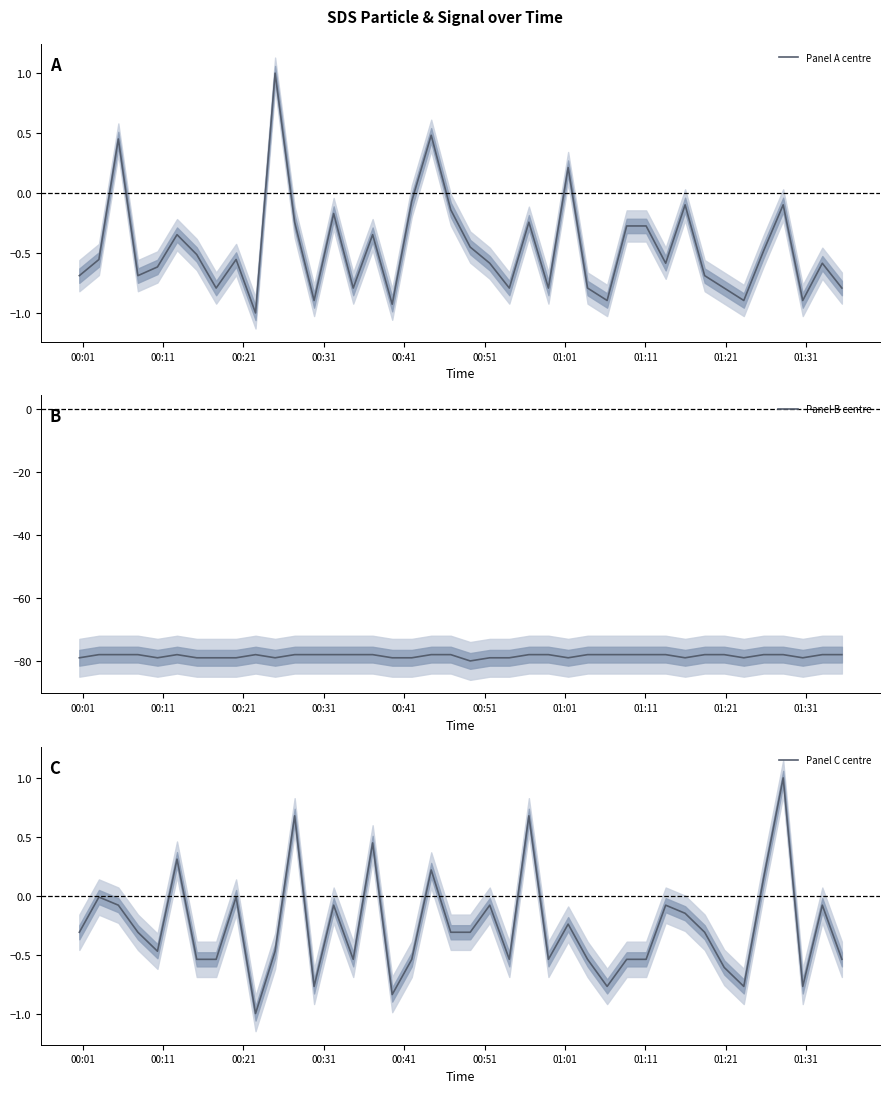

What is the value of the Panel A centre point at the 17th from the left?

-0.9